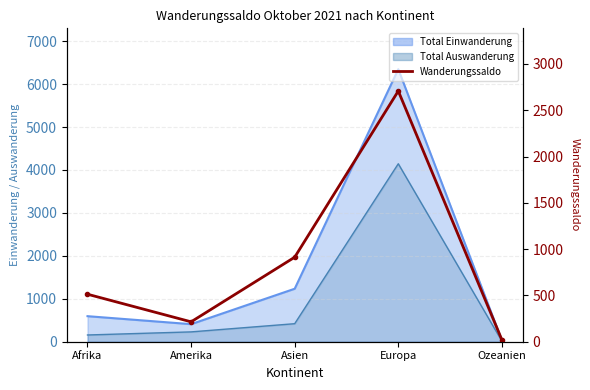

How many values are below 513?

2